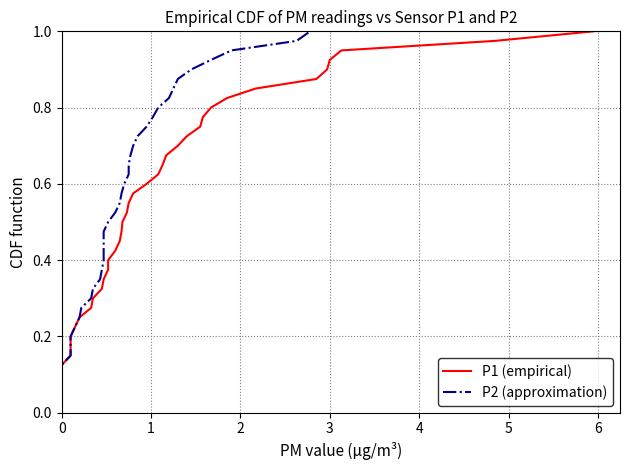

What are all the series names shown in the legend?

P1 (empirical), P2 (approximation)